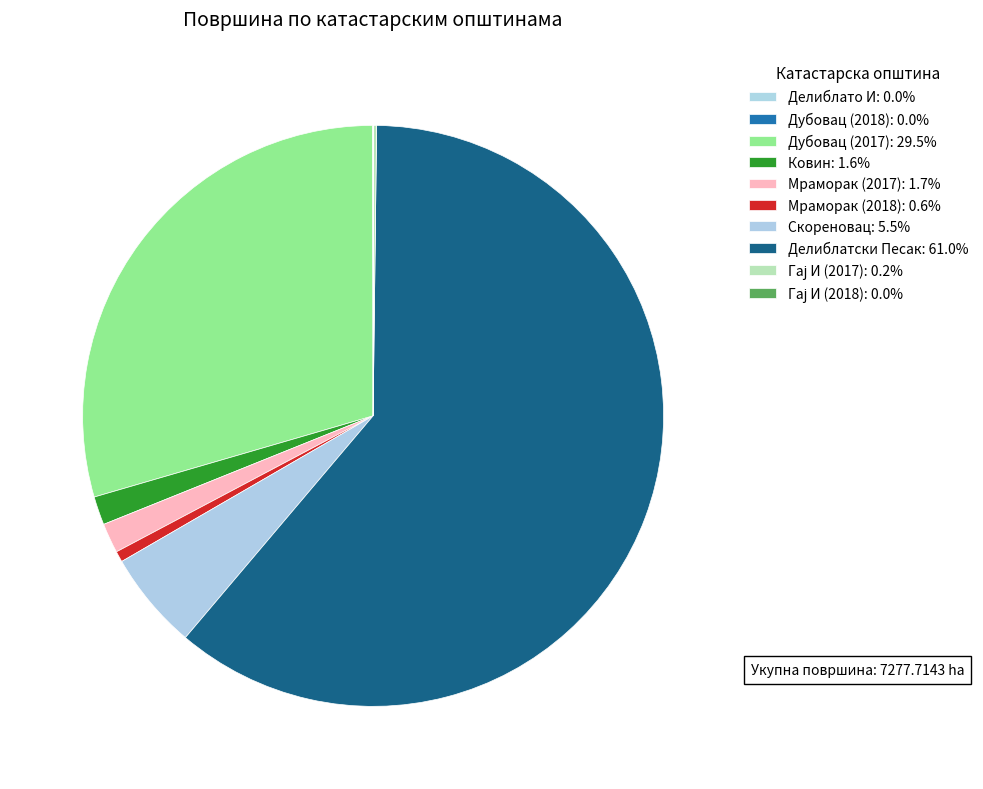

Is it true that Дубовац (2017) is 29% of the pie?

True